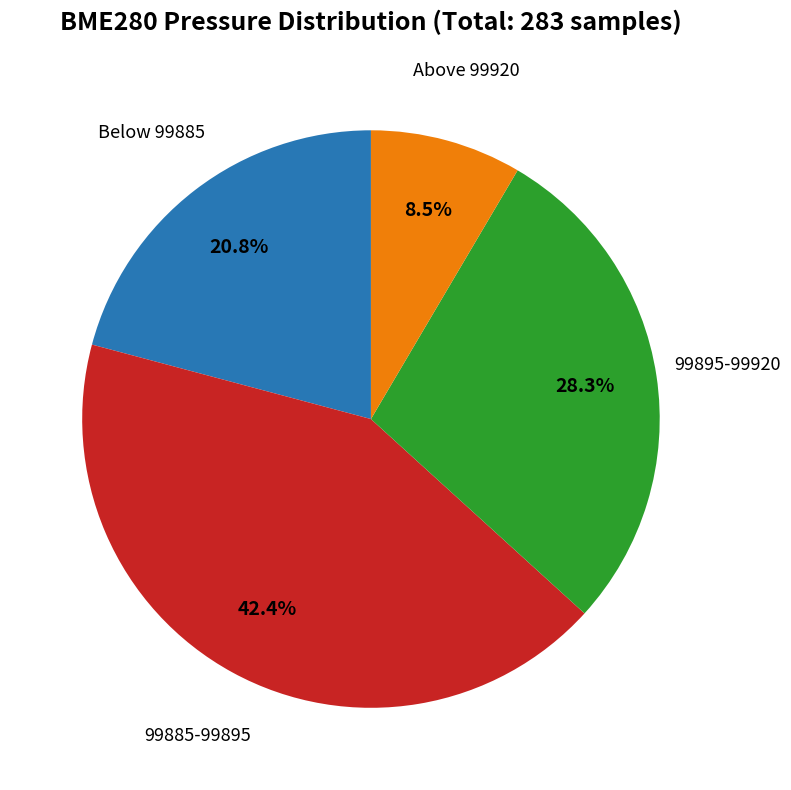

Is there any slice that represents more than half of the pie?

No